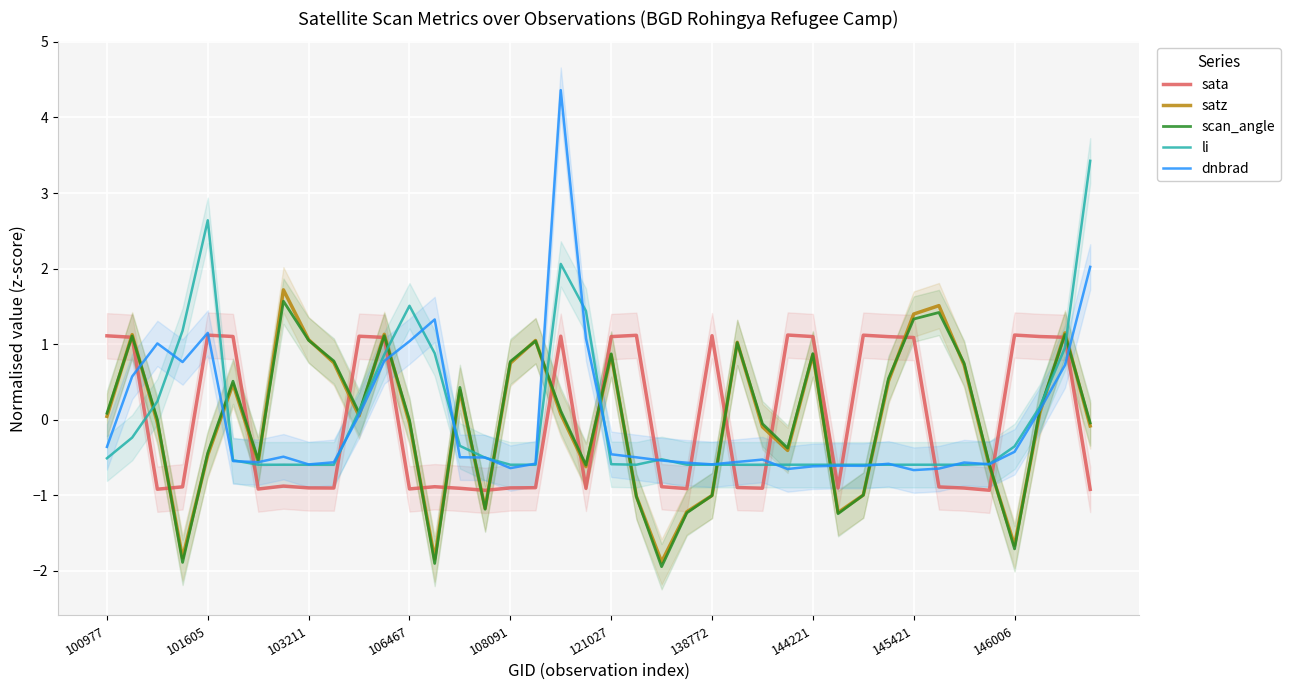

At which label does sata reach its peak?

27